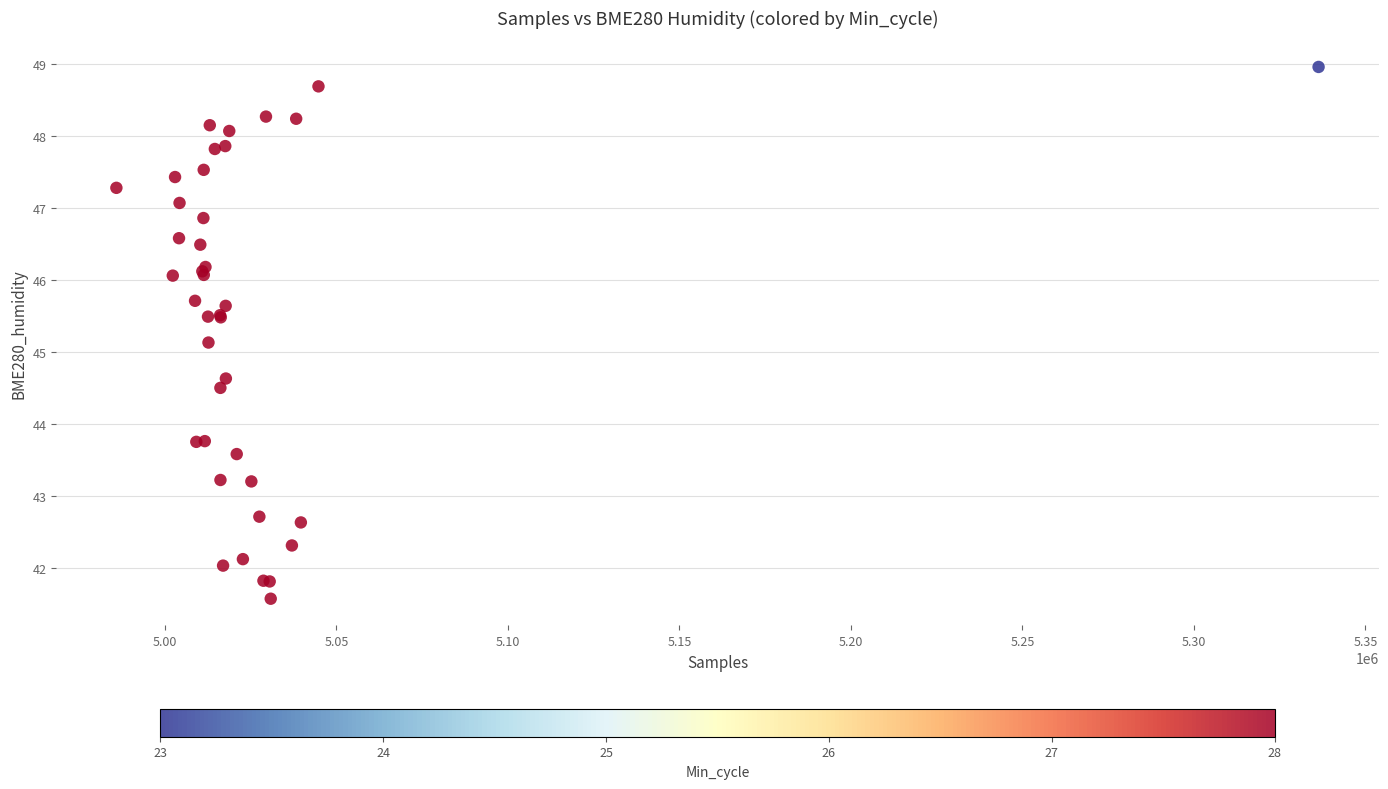

What Y value in the scatter plot is closest to 45?

45.1